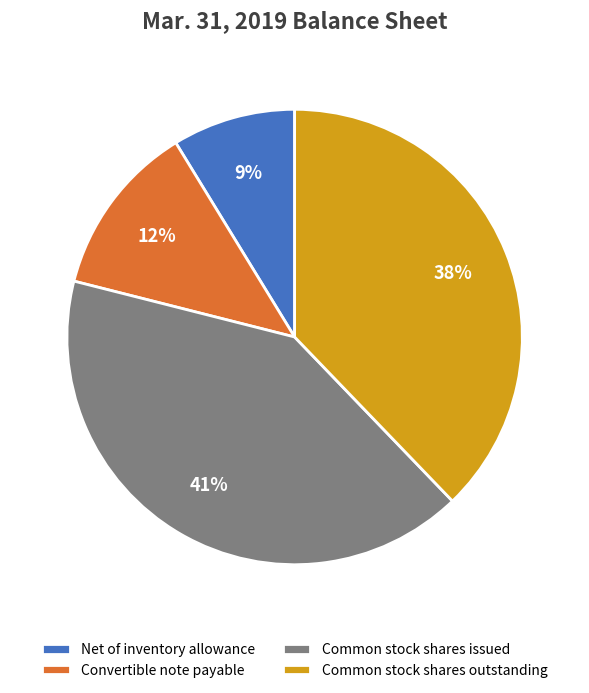

To the nearest percent, what percentage of the pie is Common stock shares issued?

41%